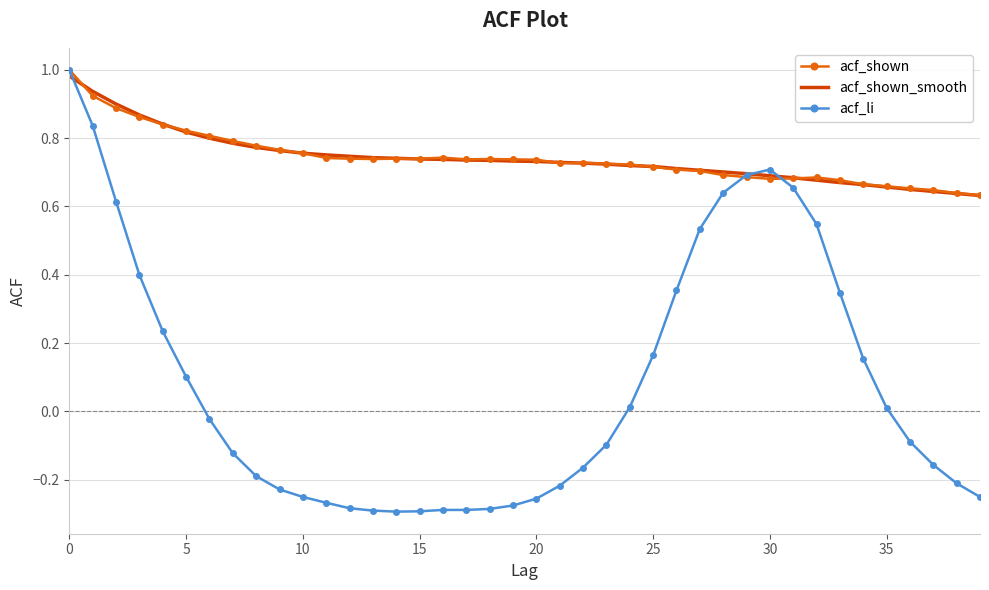

Where do acf_shown_smooth and acf_shown first cross each other?

0 and 5